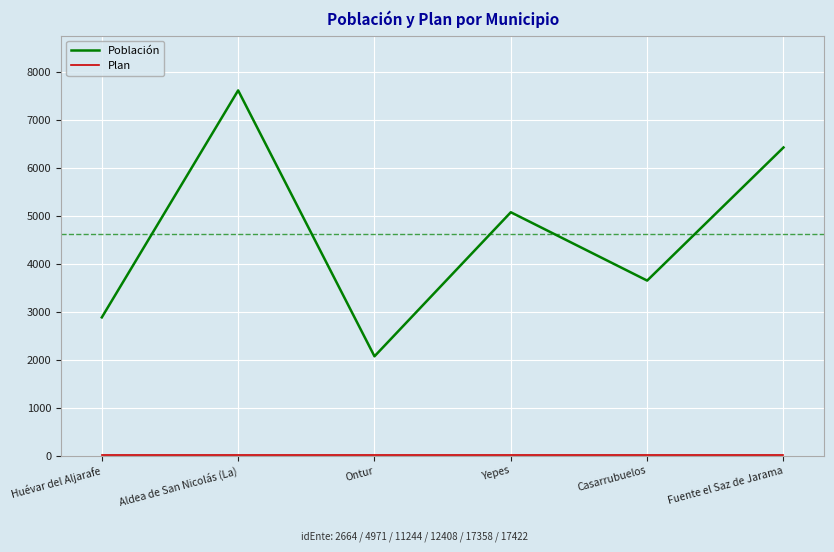

Rank the categories by Población value from highest to lowest.

Aldea de San Nicolás (La), Fuente el Saz de Jarama, Yepes, Casarrubuelos, Huévar del Aljarafe, Ontur